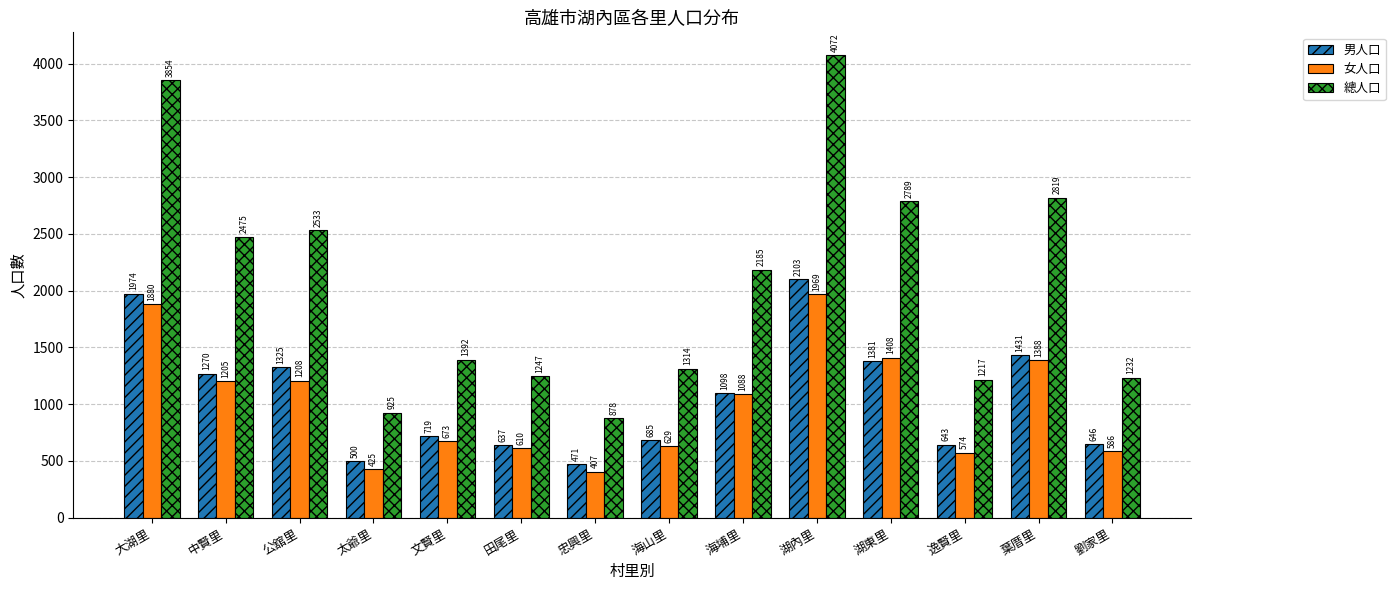

At which category does the chart reach its minimum across all series?

忠興里